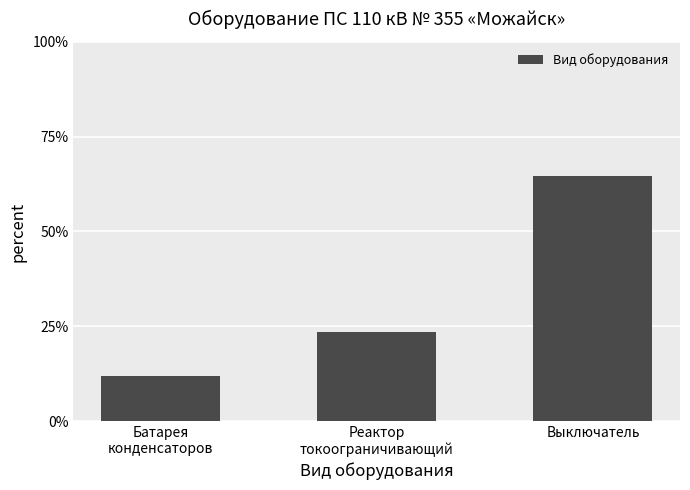

What is the value of the 3rd bar from the left?

0.6